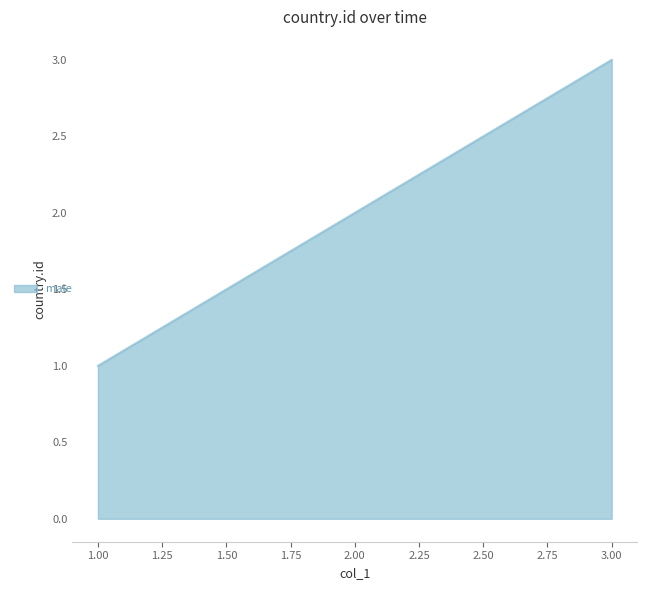

Where is the data nearest to the value 2?

2.00